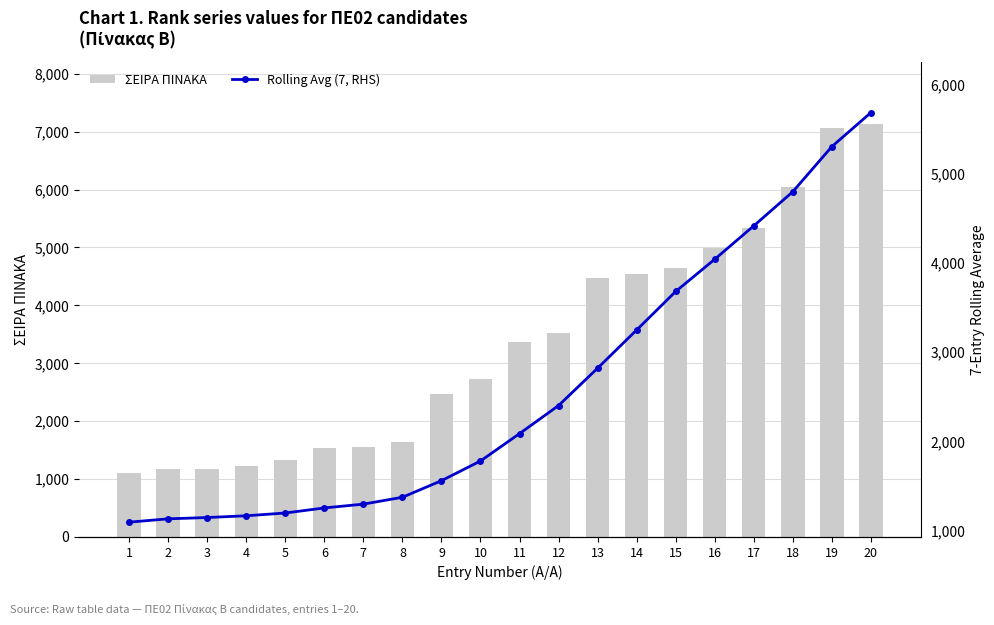

At which category does the chart reach its peak across all series?

20